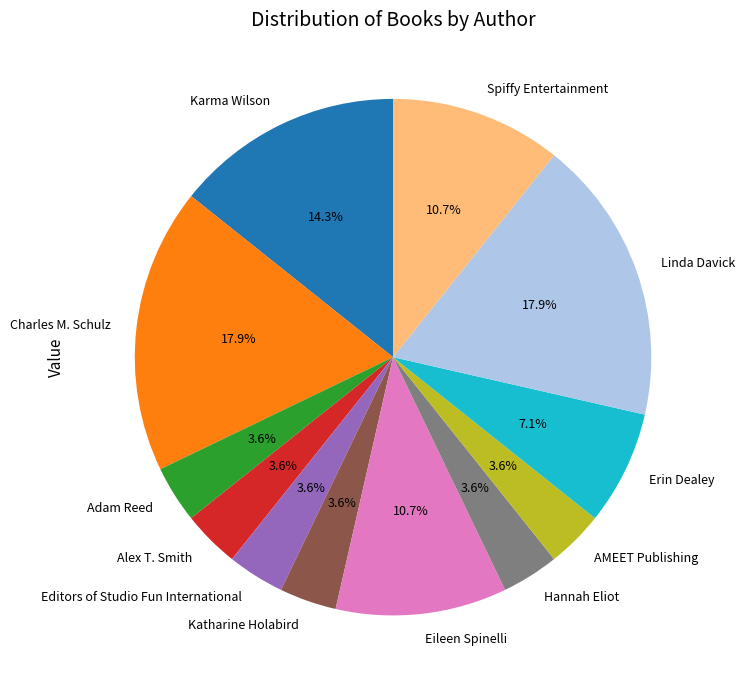

What percentage is the Charles M. Schulz slice, to the nearest percent?

18%